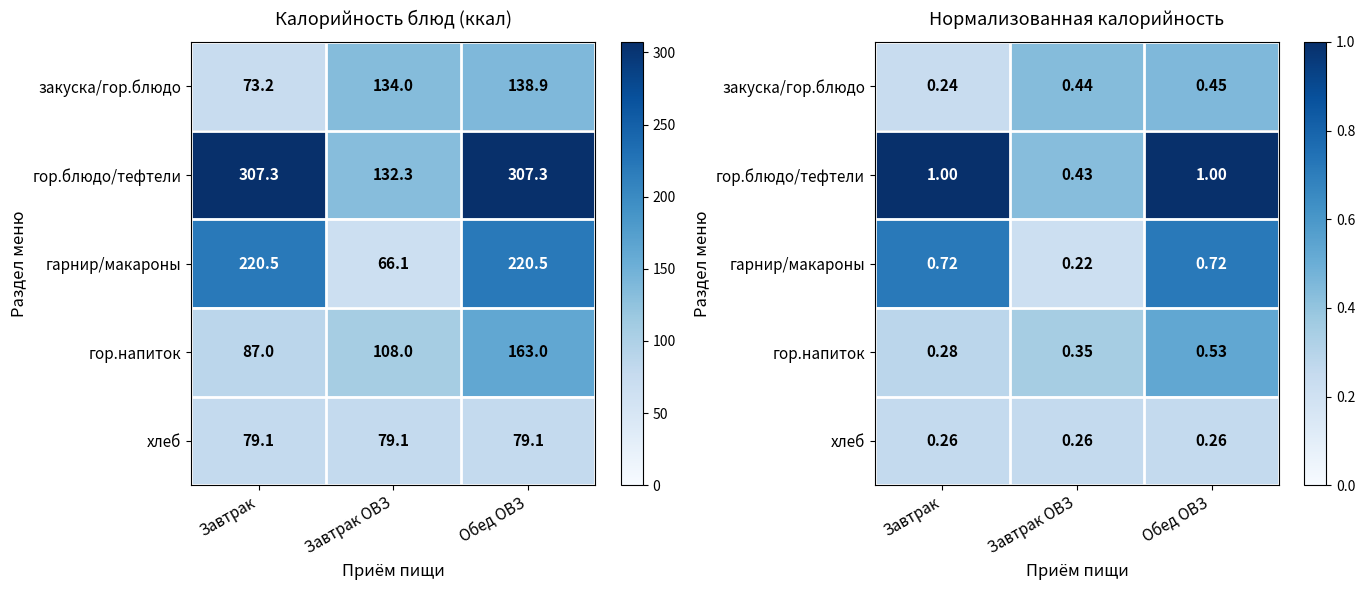

At how many categories does at least one series exceed 0?

3